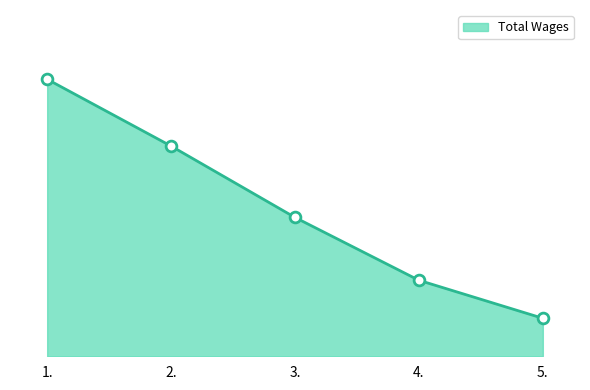

Approximately how many times larger is the value at 1. compared to 4.?

3.6